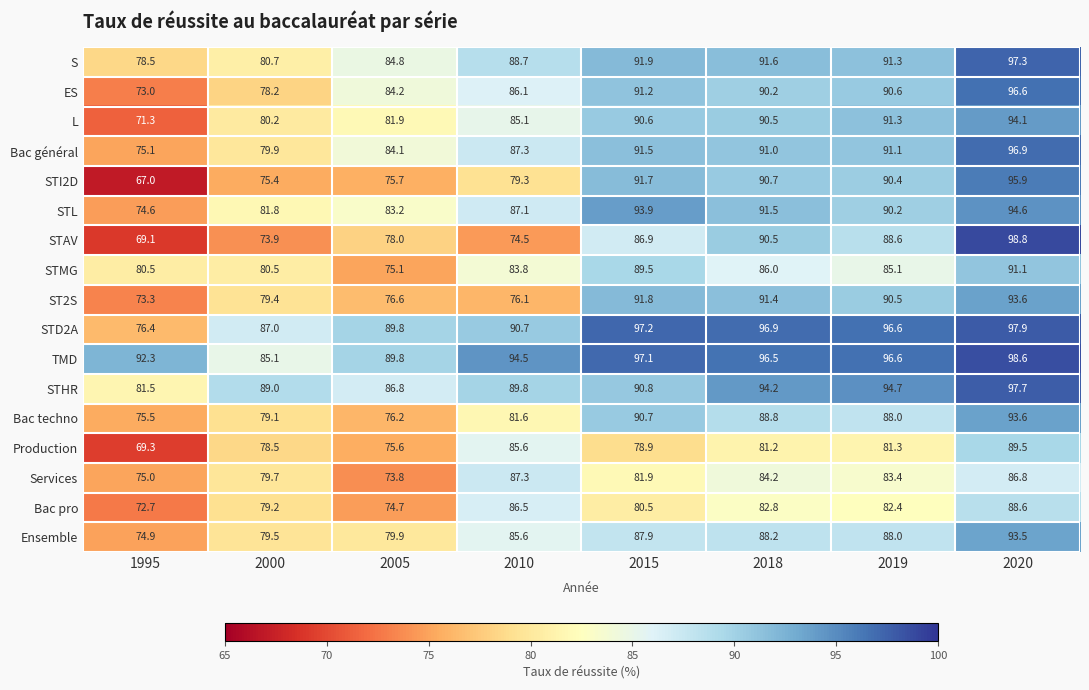

How many data points in Ensemble are above 87?

4